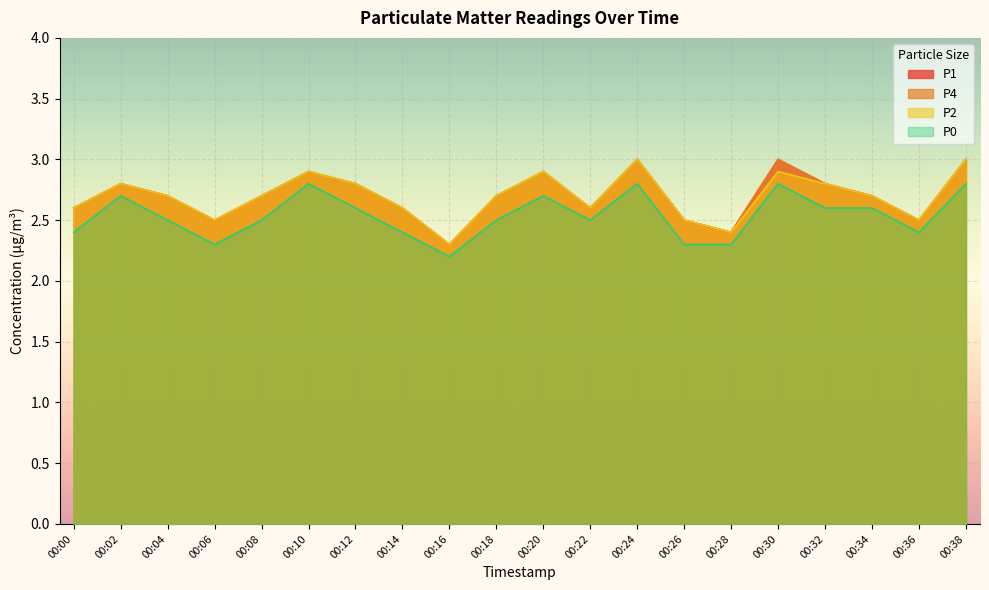

True or false: P1 and P4 cross at least once.

False